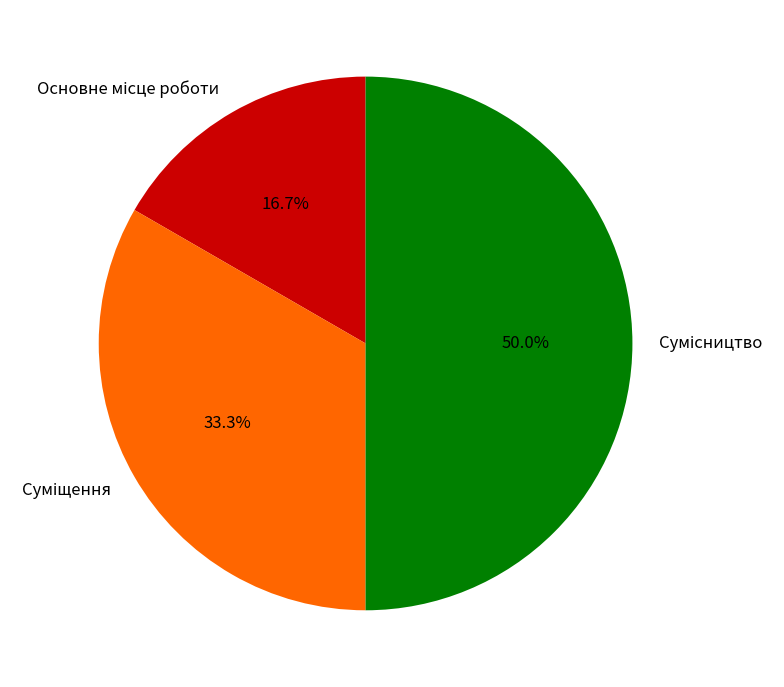

Combined, do Основне місце роботи and Сумісництво account for over 50%?

Yes